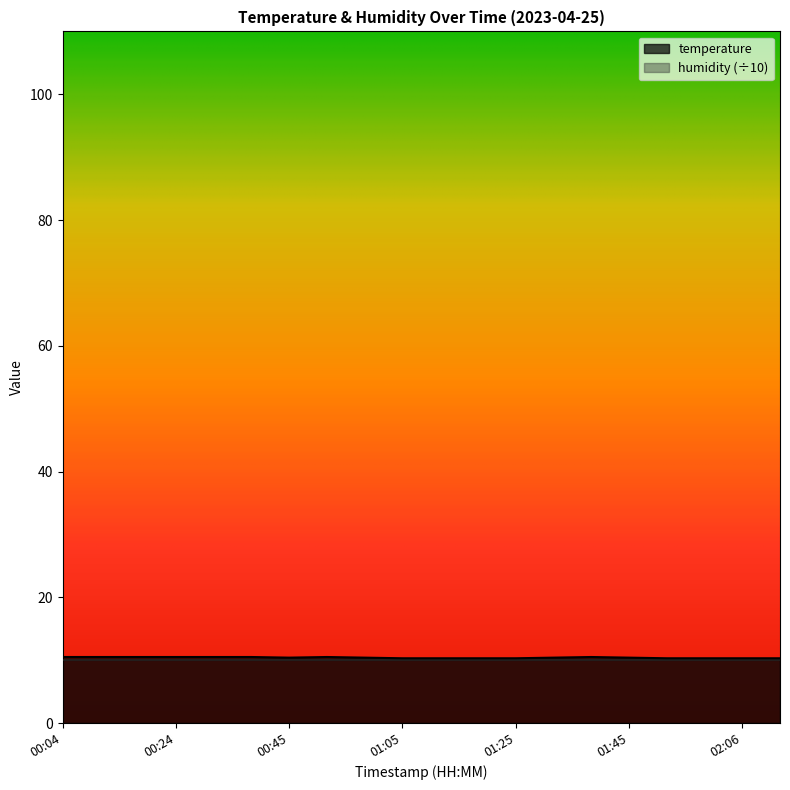

What position from the right is 01:58?

3